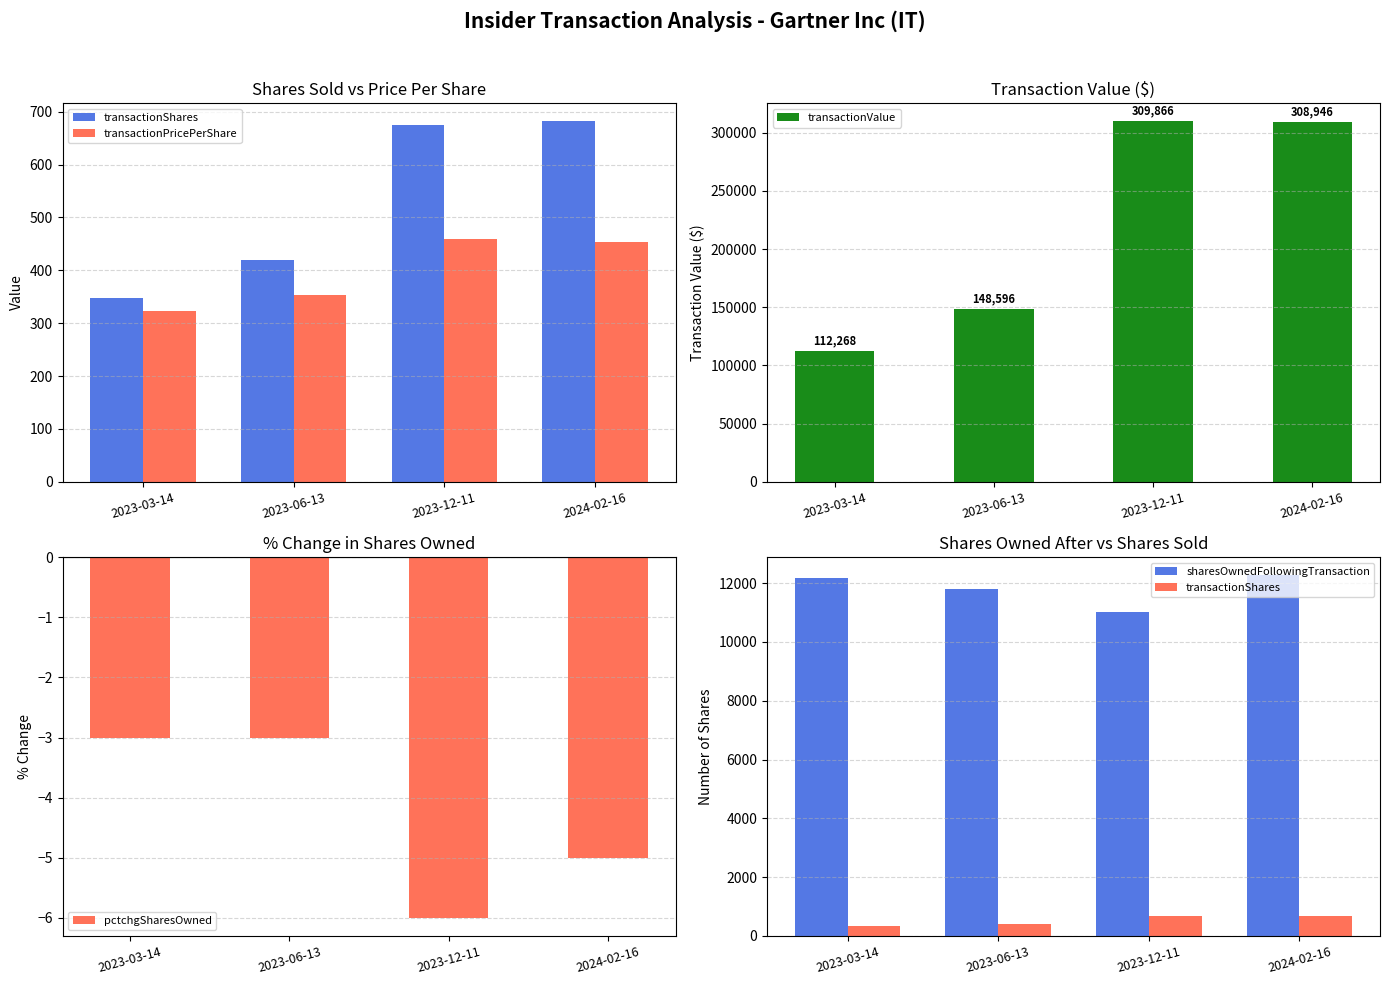

The value of transactionShares at 2023-03-14 is 597.0. True or false?

False